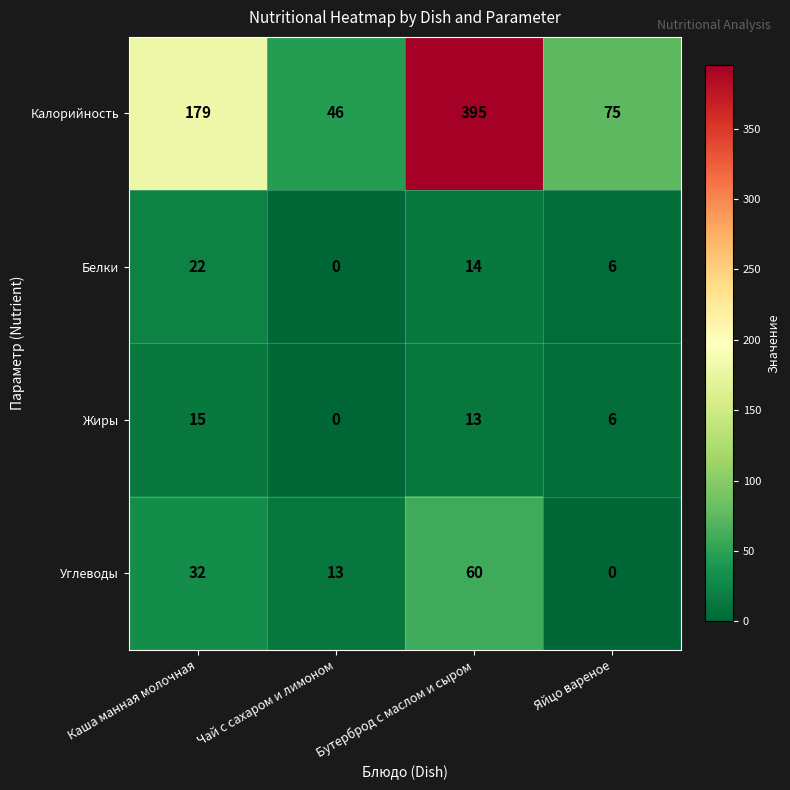

Read the Углеводы value at Каша манная молочная, to the nearest 5.

30